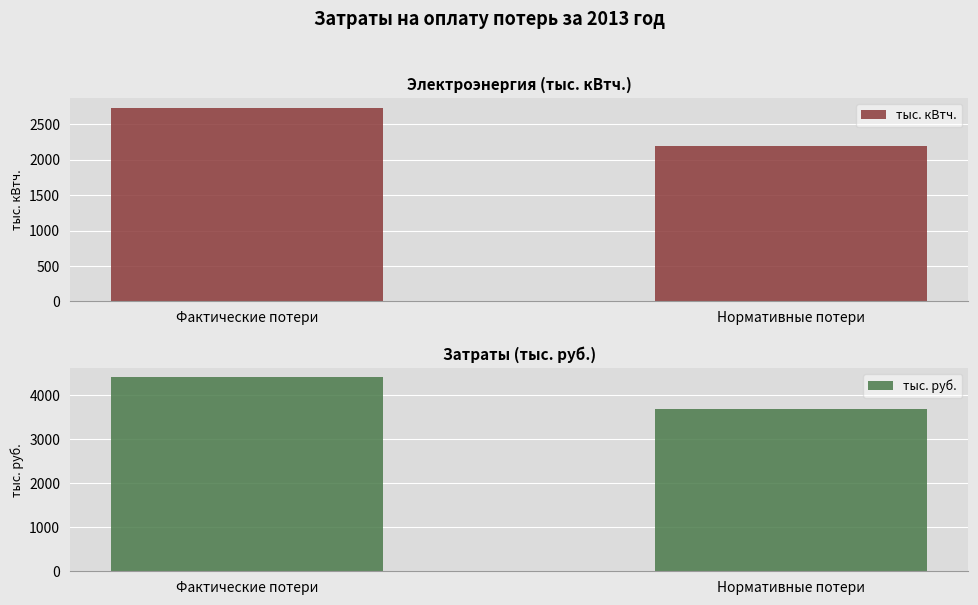

List the labels in order of тыс. руб. value, smallest first.

Нормативные потери, Фактические потери